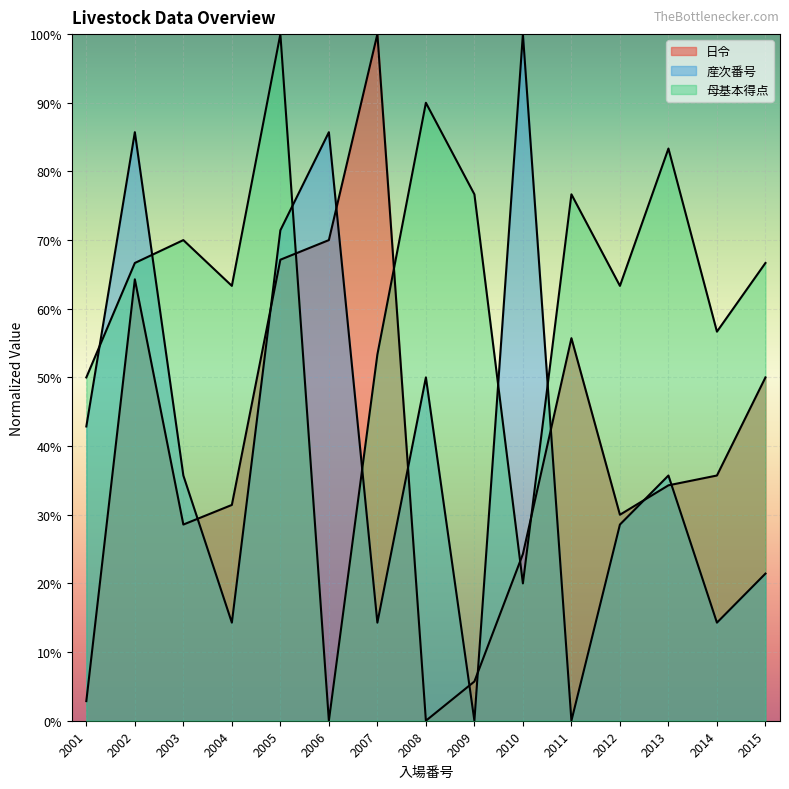

Where does the 日令 series first go above 34?

2002